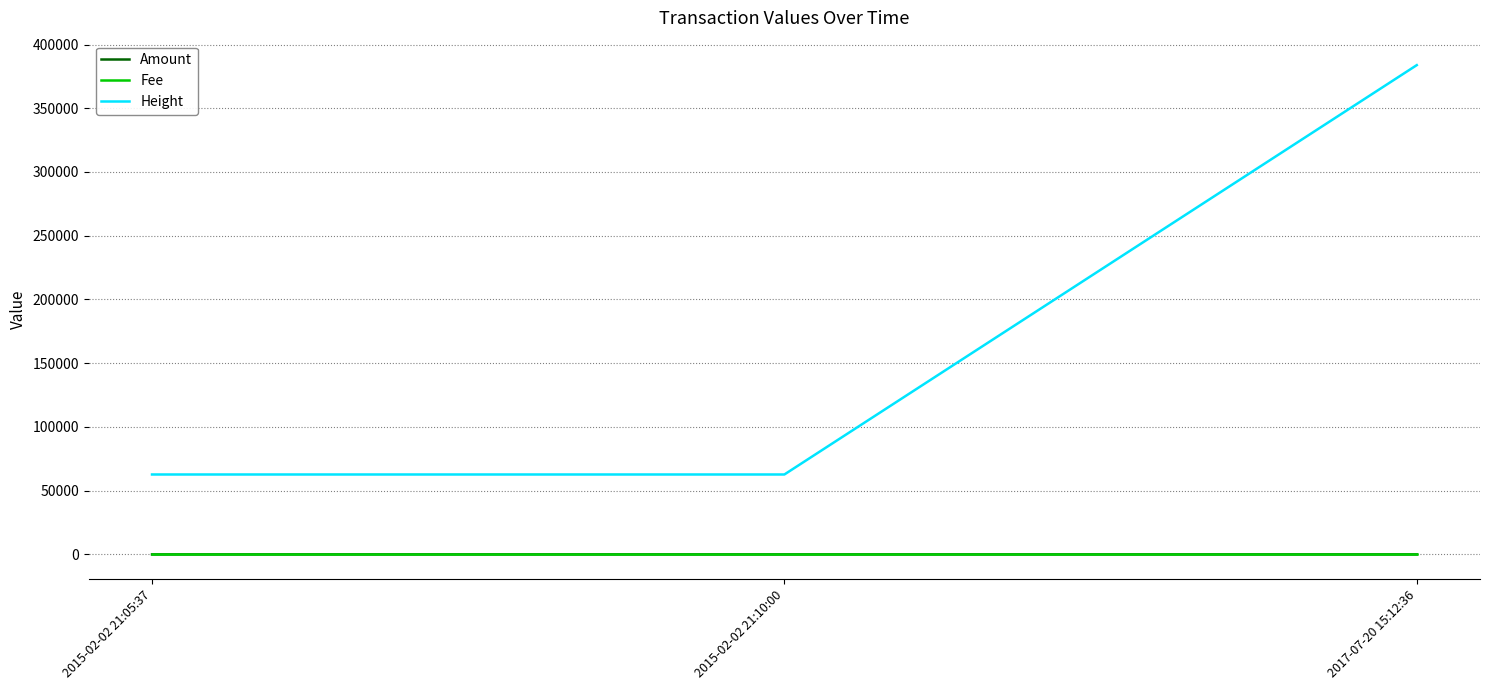

What is the difference between the maximum and minimum values in the Height series?

321121